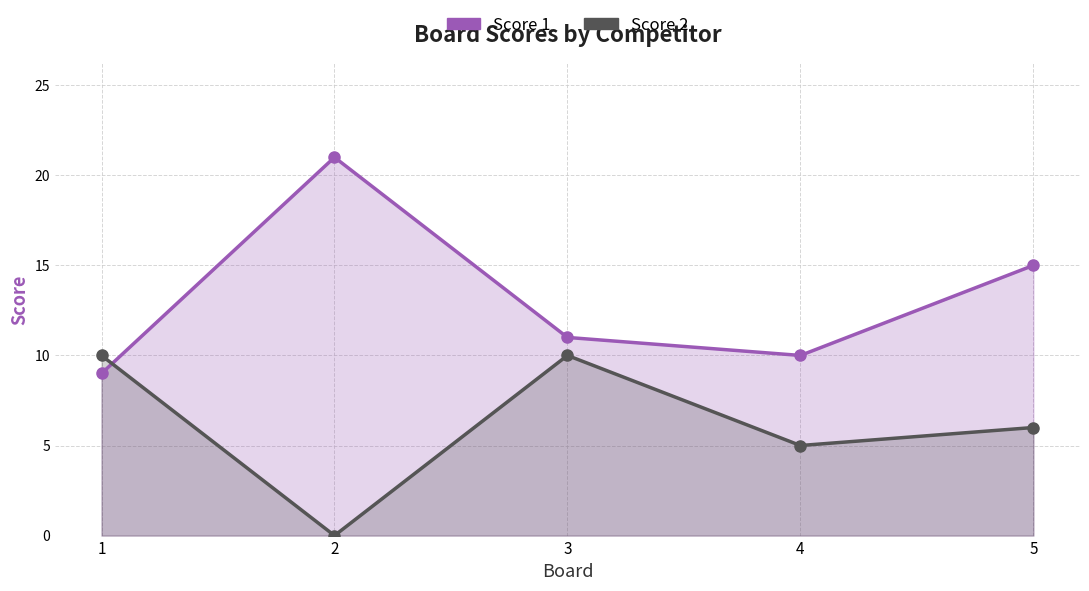

What is the difference between the second highest and minimum values in the Score 2 series?

10